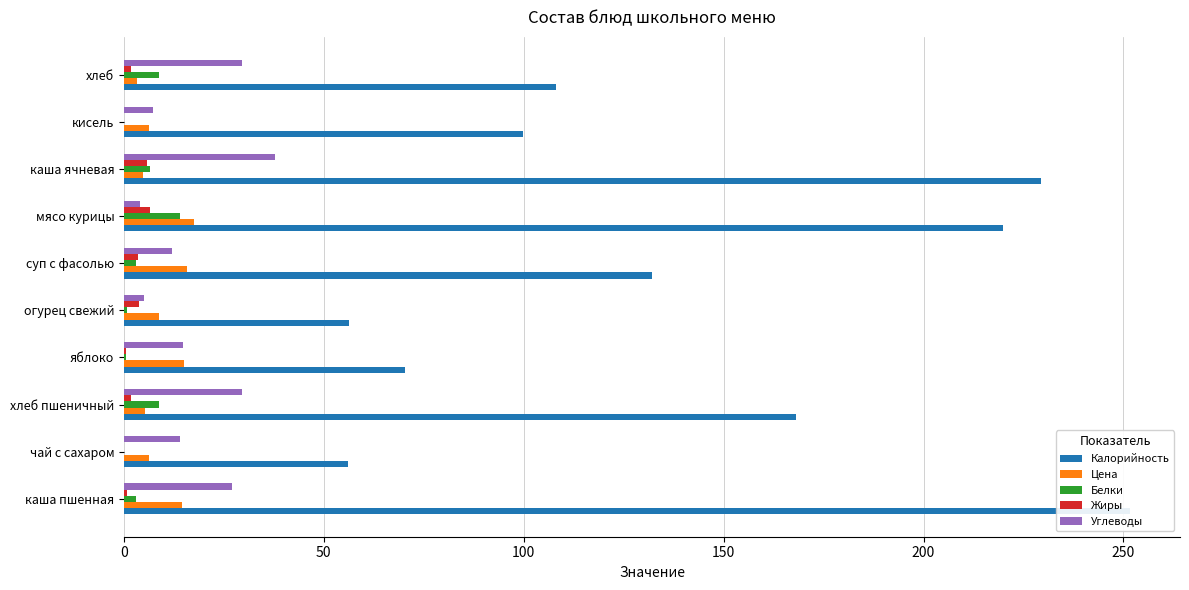

Rank the series at кисель from lowest to highest value.

Белки, Жиры, Цена, Углеводы, Калорийность